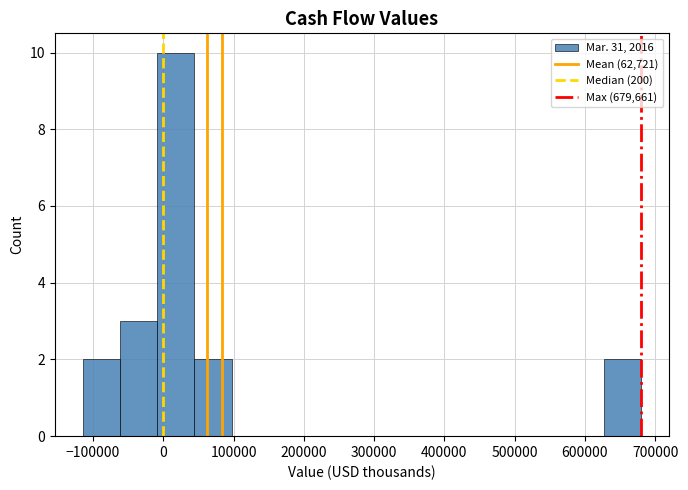

Reading left to right, list every bar in this chart as the range it spans on the x-axis followed by its height. Neither the bar edges nor the heights are printed on the chart, so give them approximately, as read against the axes.

-110000 to -60000: 2
-60000 to -10000: 3
-10000 to 40000: 10
40000 to 100000: 2
100000 to 150000: 0
150000 to 200000: 0
200000 to 260000: 0
260000 to 310000: 0
310000 to 360000: 0
360000 to 410000: 0
410000 to 470000: 0
470000 to 520000: 0
520000 to 570000: 0
570000 to 630000: 0
630000 to 680000: 2